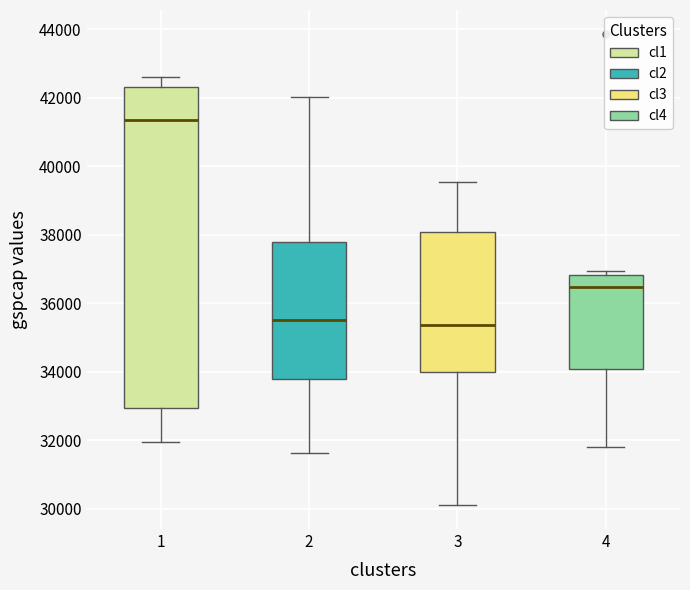

Where is the upper edge of the box at x = 2 on the y-axis? The values are not printed on the chart, so give them approximately, as read against the axis.

37800